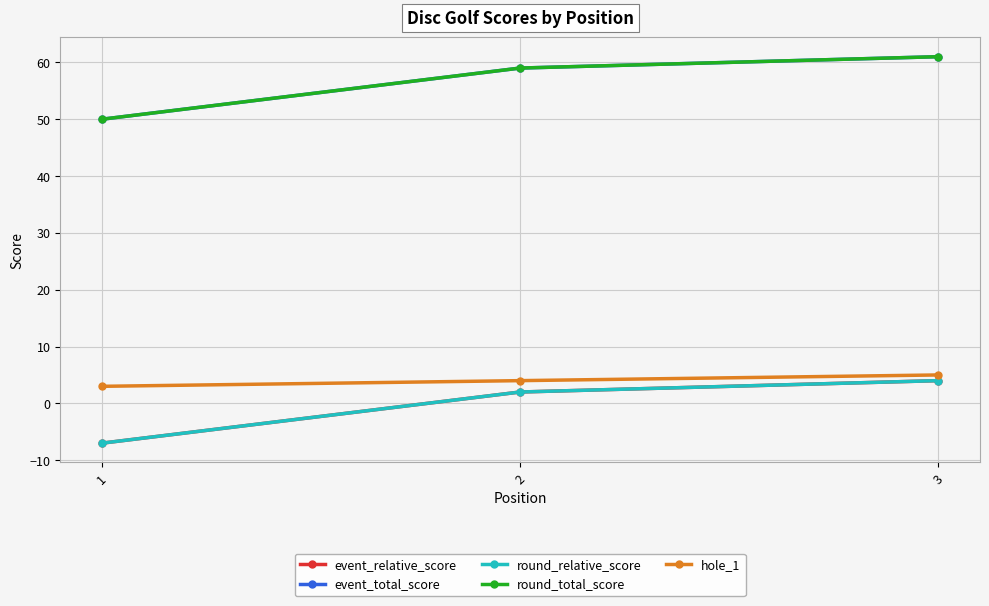

Which series has the widest spread of values?

event_relative_score